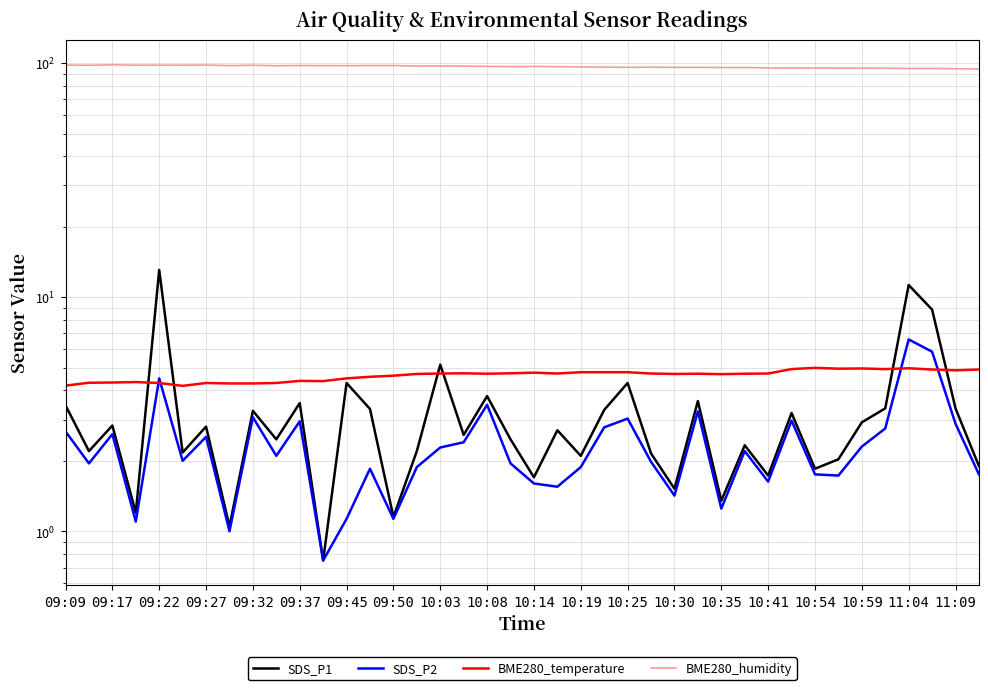

What is the value of the SDS_P2 point at the 14th from the left?

1.9